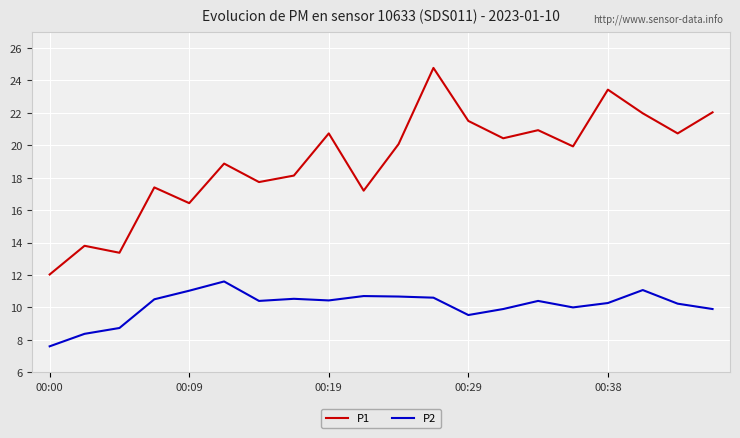

What is the maximum value shown in the chart?

24.8